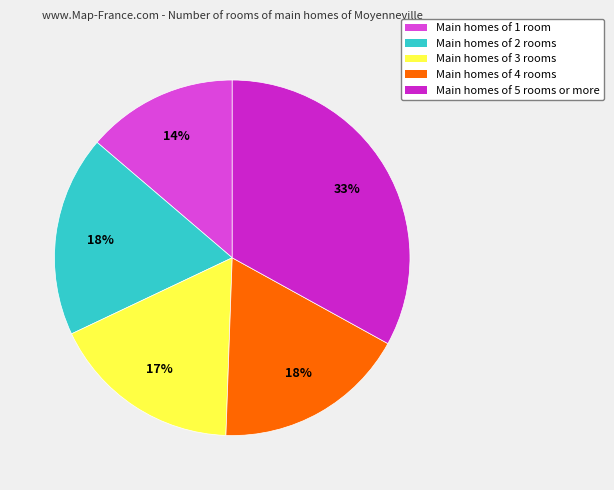

Is there any slice that represents more than half of the pie?

No